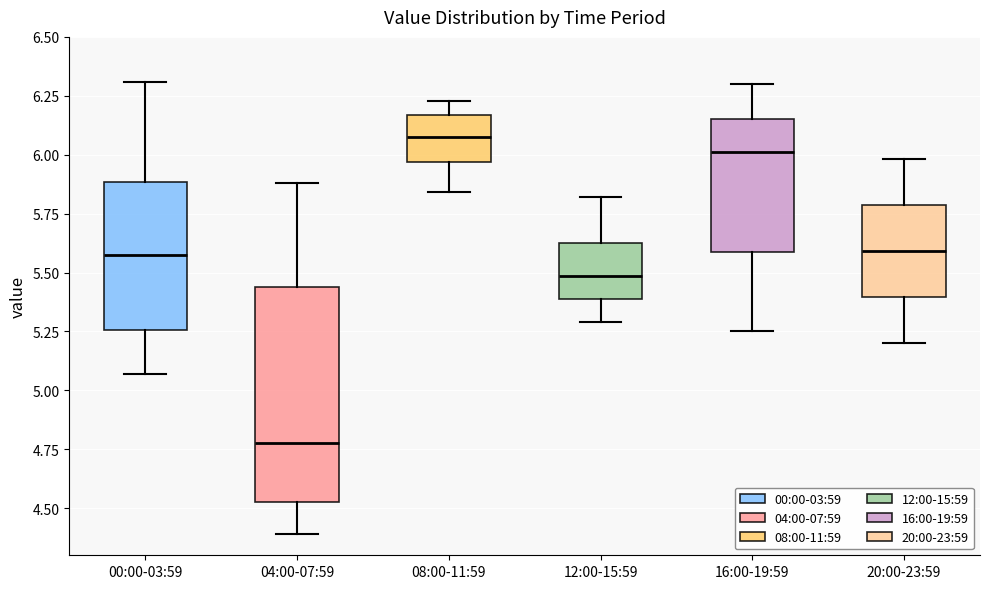

Which box's median line is the lowest?

04:00-07:59